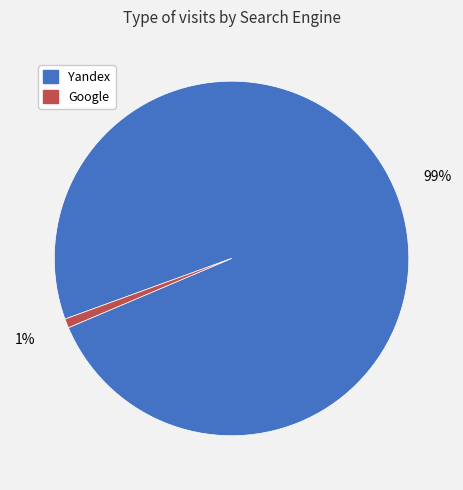

How many segments does this pie chart have?

2